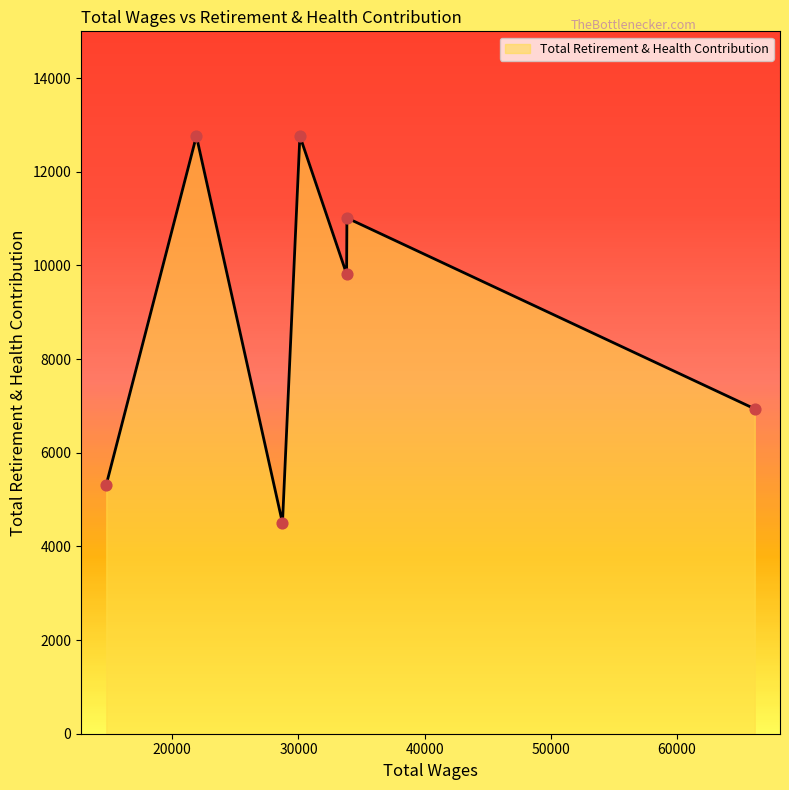

What is the maximum value shown in the chart?

12763